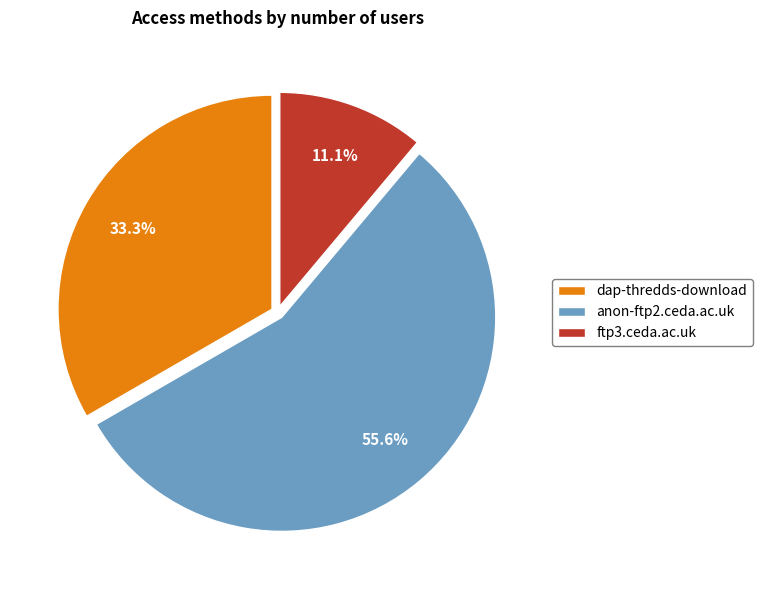

True or false: dap-thredds-download accounts for 47% of the total.

False